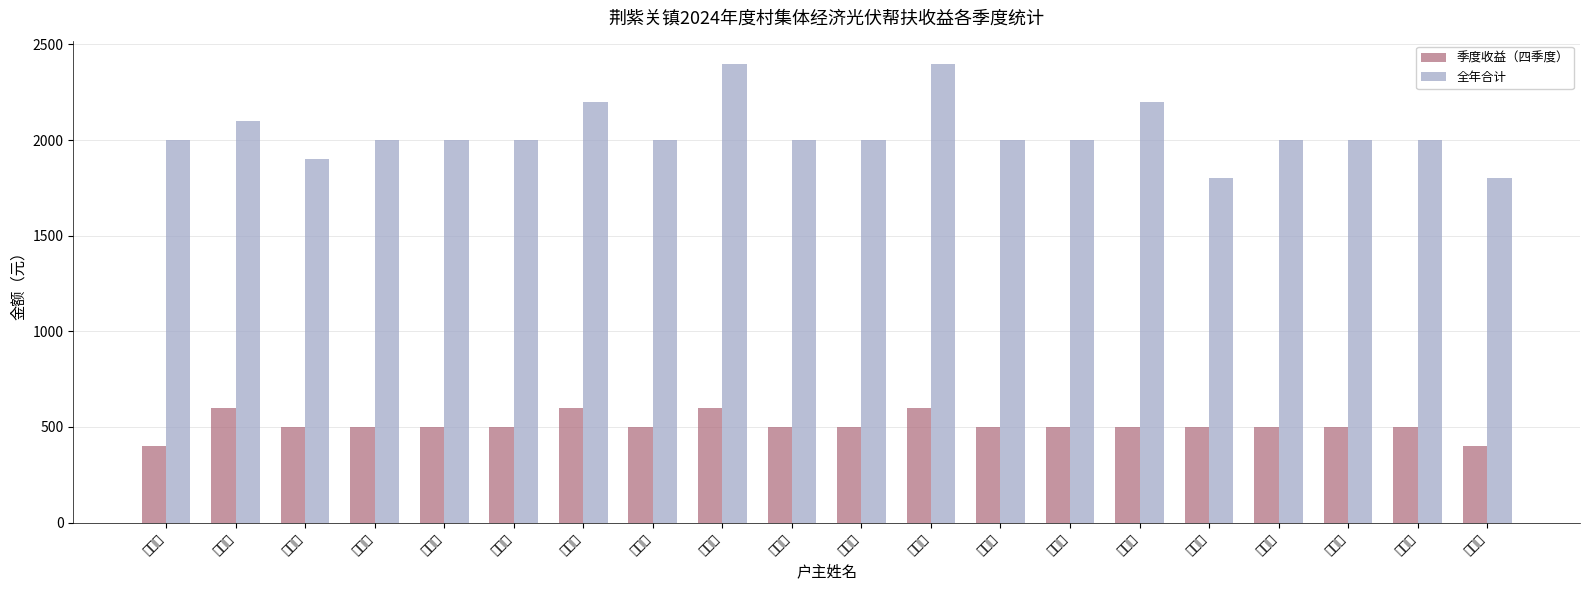

How many bars are there in total?

40